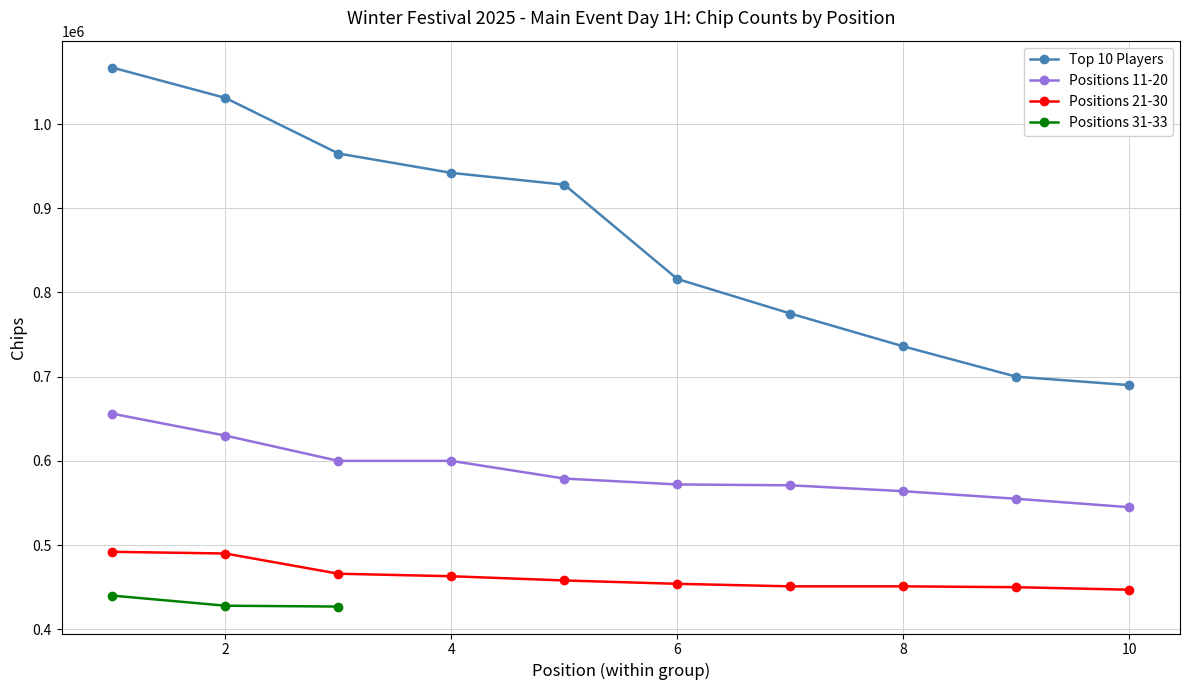

True or false: Positions 11-20 and Positions 21-30 cross at least once.

False